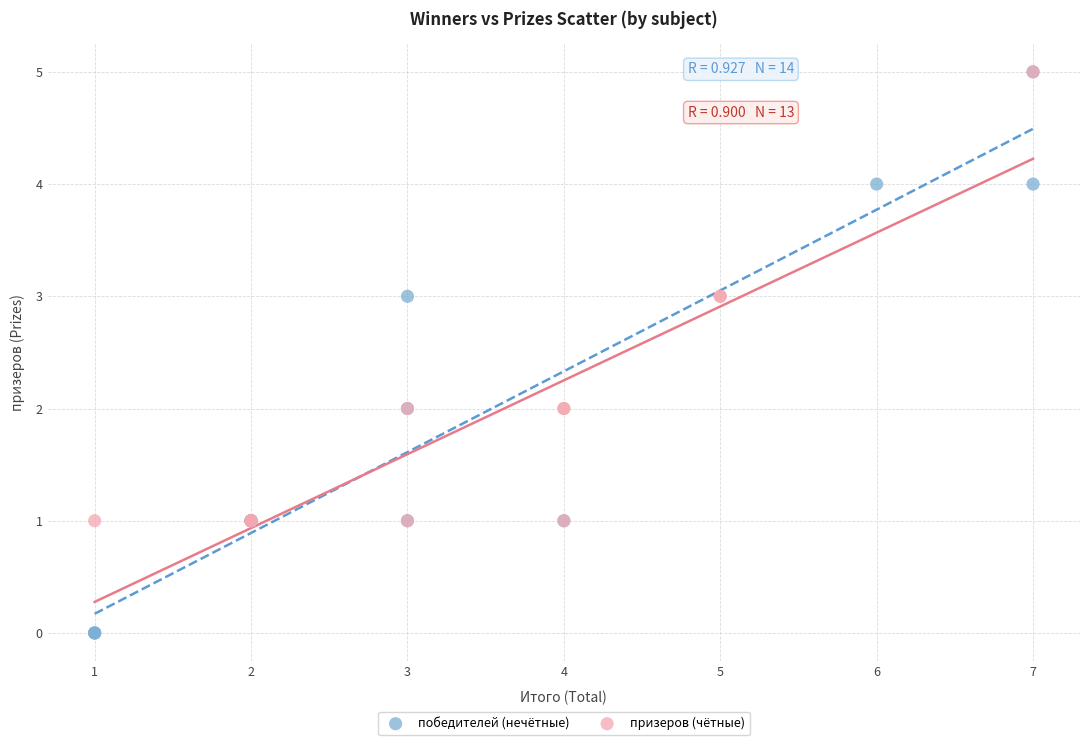

Which series reaches the minimum Y coordinate?

победителей (нечётные)